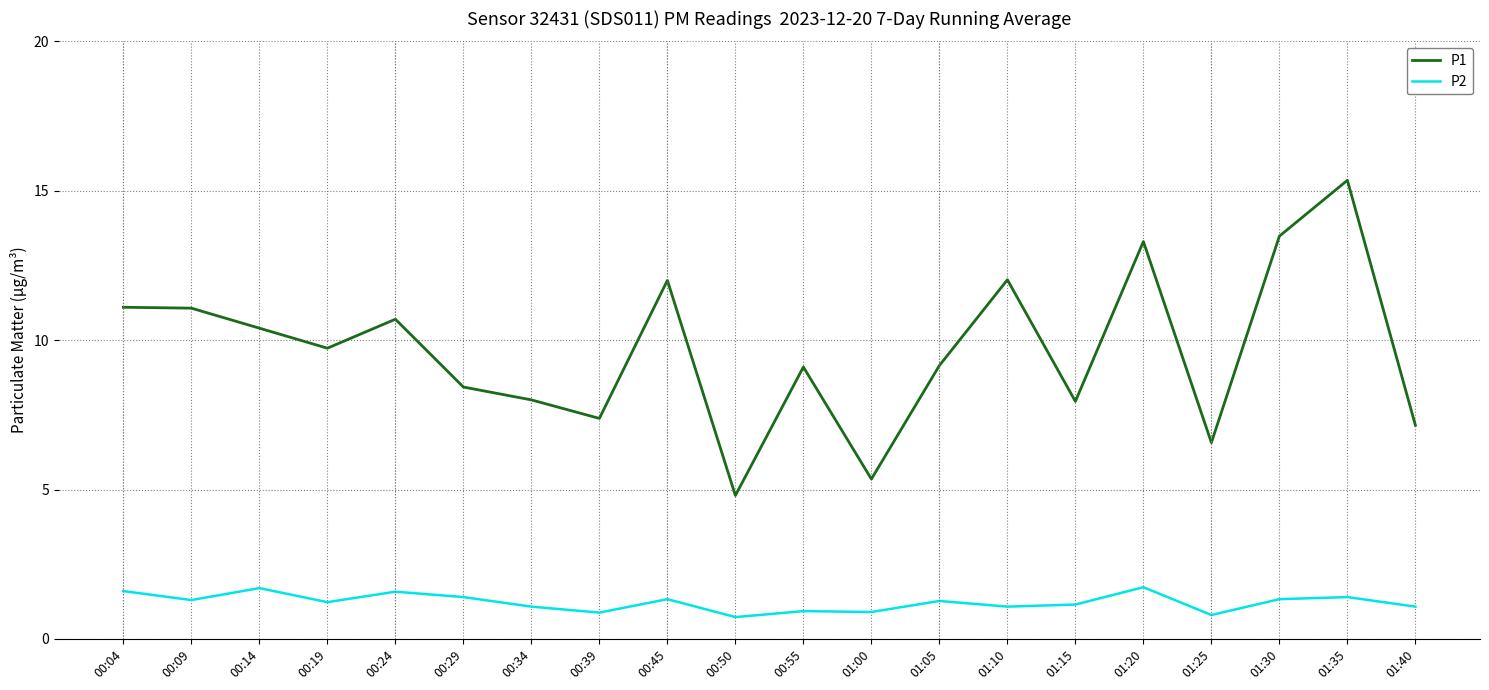

The P2 series shows 1.1 at 01:40. True or false?

True